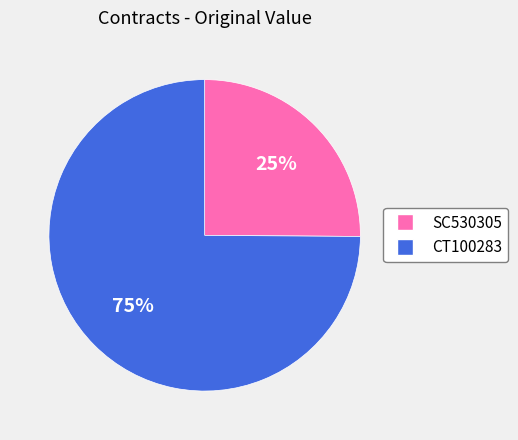

Is the sum of SC530305 and CT100283 greater than half?

Yes